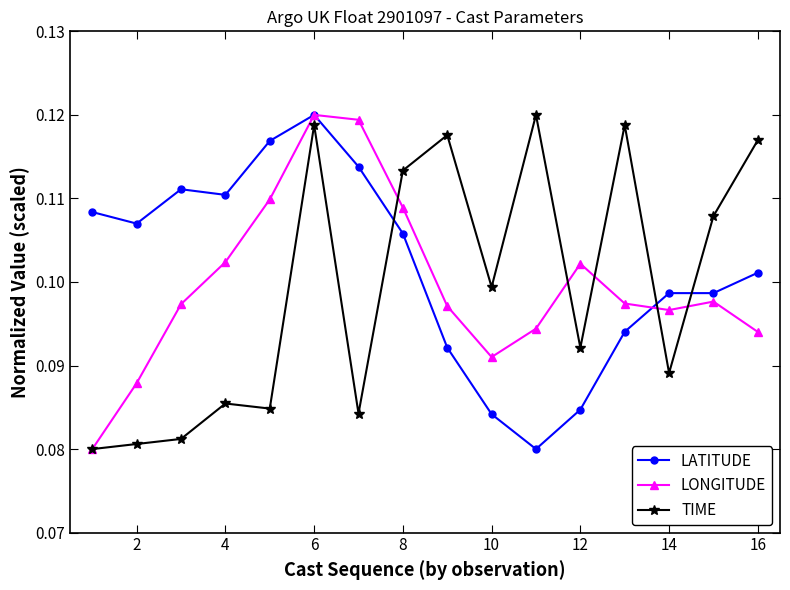

At how many categories does at least one series exceed 0?

16